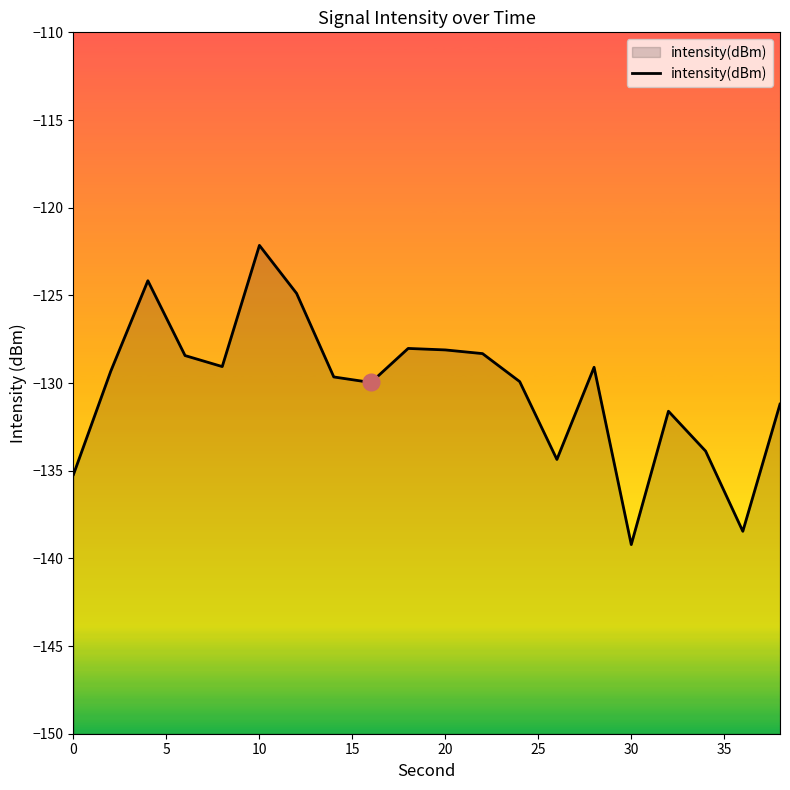

Does the chart have visible grid lines?

No